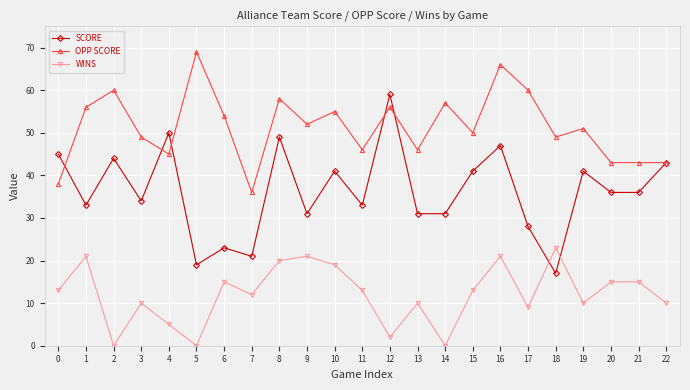

Reading left to right, extract all data points from this chart.

SCORE: 45	33	44	34	50	19	23	21	49	31	41	33	59	31	31	41	47	28	17	41	36	36	43
OPP SCORE: 38	56	60	49	45	69	54	36	58	52	55	46	56	46	57	50	66	60	49	51	43	43	43
WINS: 13	21	0	10	5	0	15	12	20	21	19	13	2	10	0	13	21	9	23	10	15	15	10